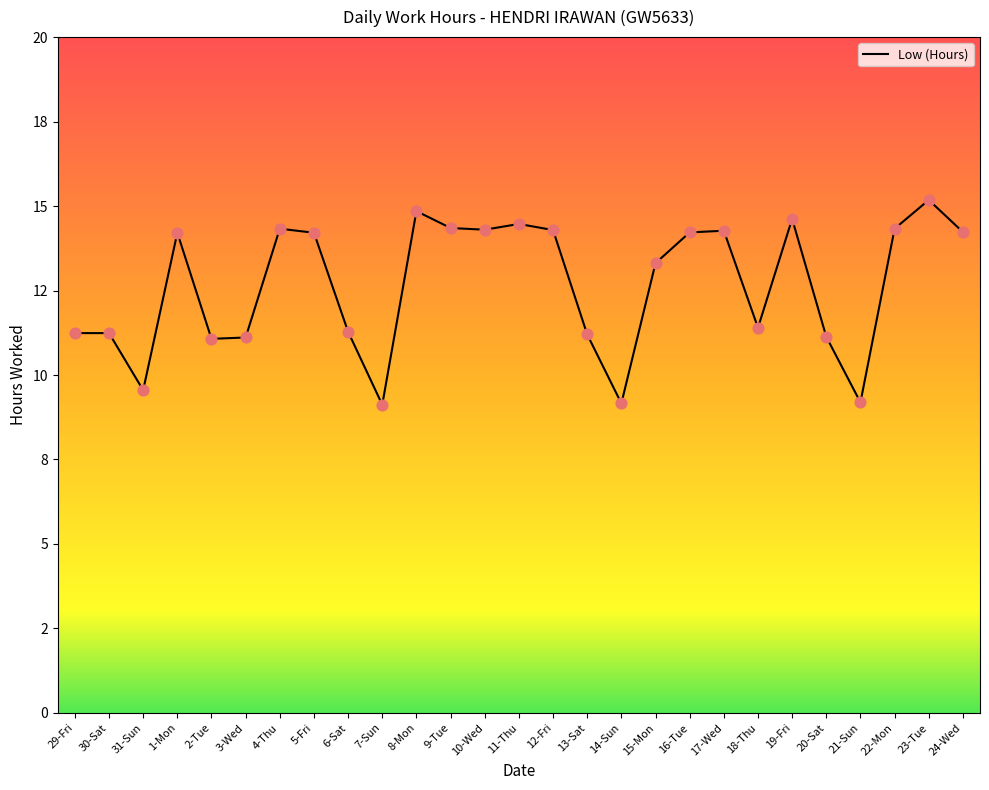

Between 29-Fri and 9-Tue, which is larger?

9-Tue